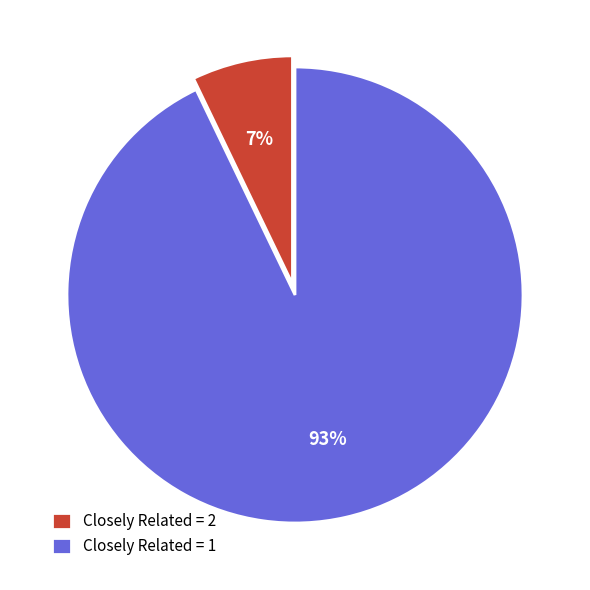

How many segments does this pie chart have?

2